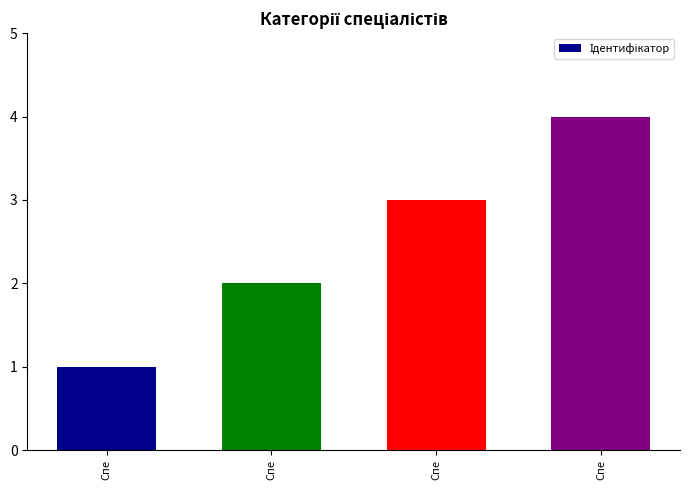

List the labels in order of value, largest first.

Спе, Спе, Спе, Спе